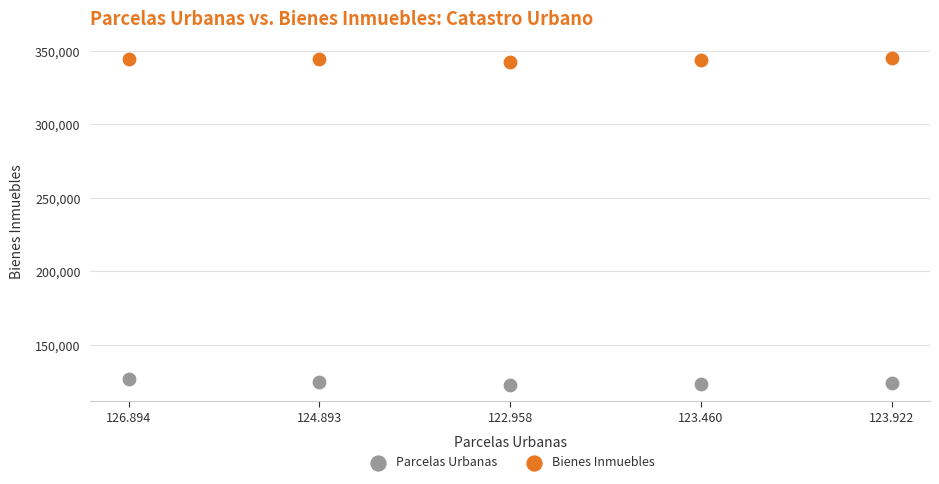

Which series reaches the maximum Y coordinate?

Bienes Inmuebles